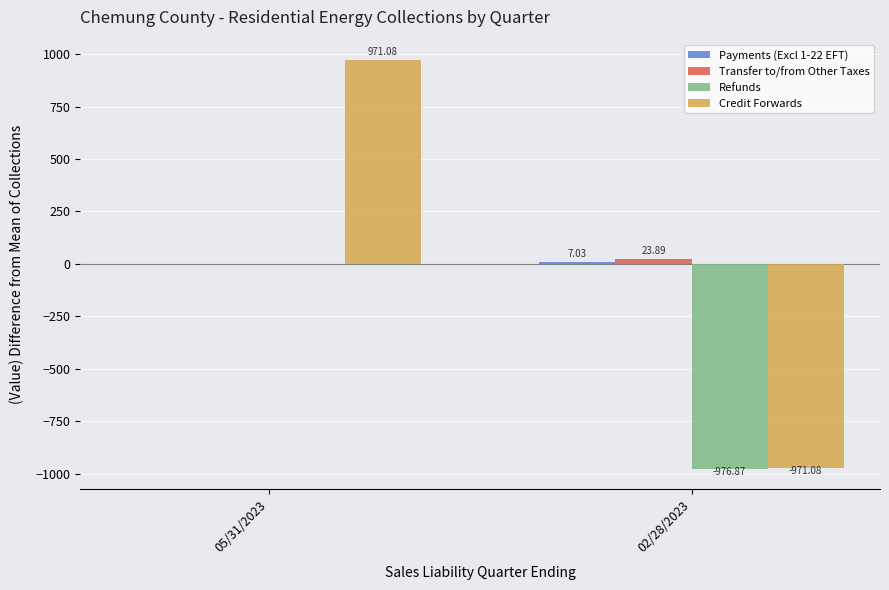

Between 05/31/2023 and 02/28/2023, which series saw the biggest shift?

Credit Forwards